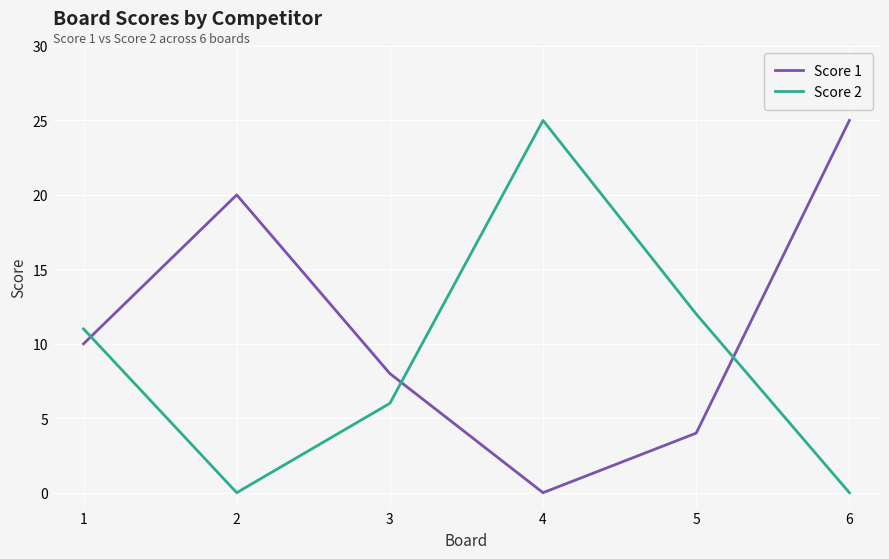

Reading left to right, what are all the values shown in this chart?

Score 1: 1=10	2=20	3=8	4=0	5=4	6=25
Score 2: 1=11	2=0	3=6	4=25	5=12	6=0